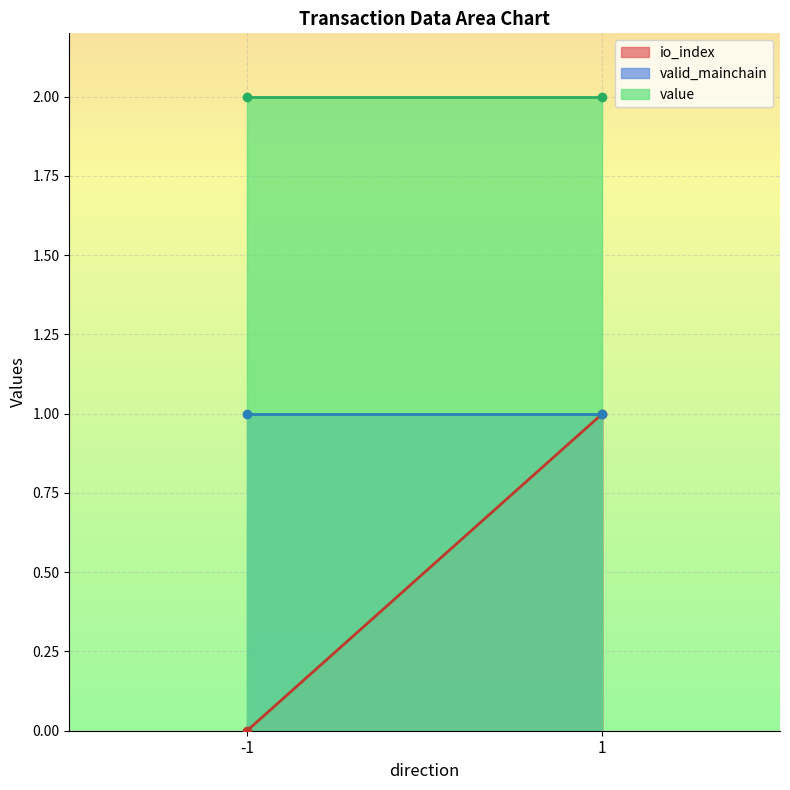

True or false: value and valid_mainchain cross at least once.

False